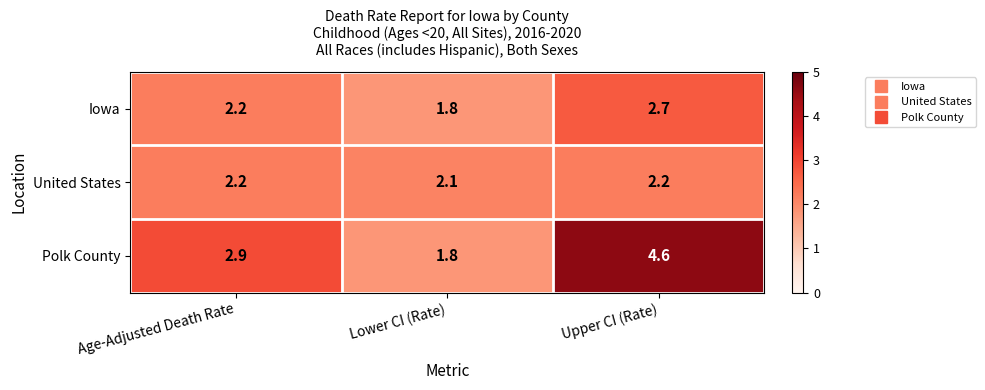

The value of United States at Lower CI (Rate) is 0.5. True or false?

False